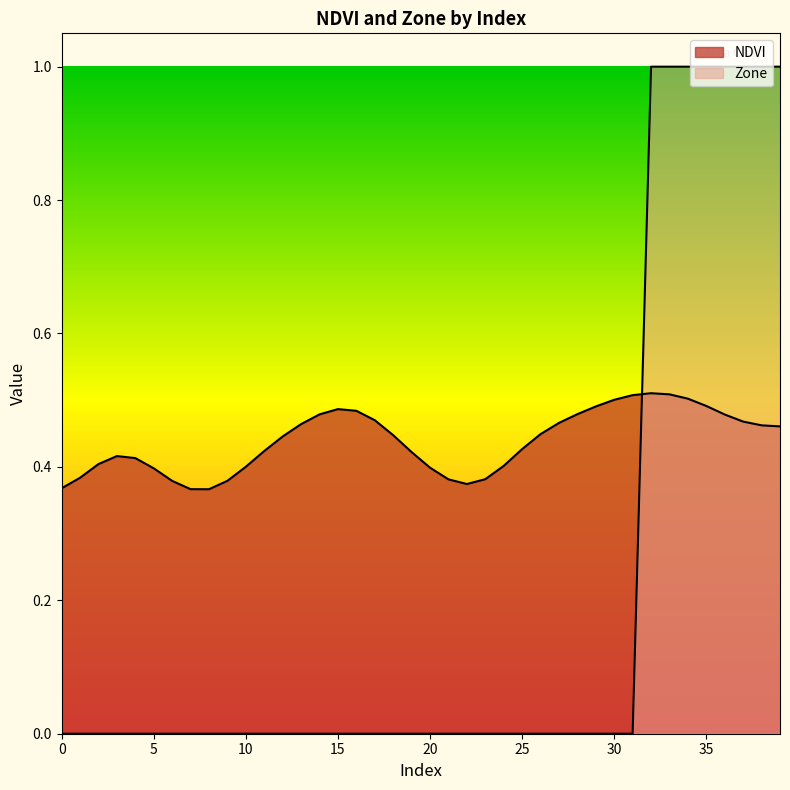

How many lines are shown in the chart?

2